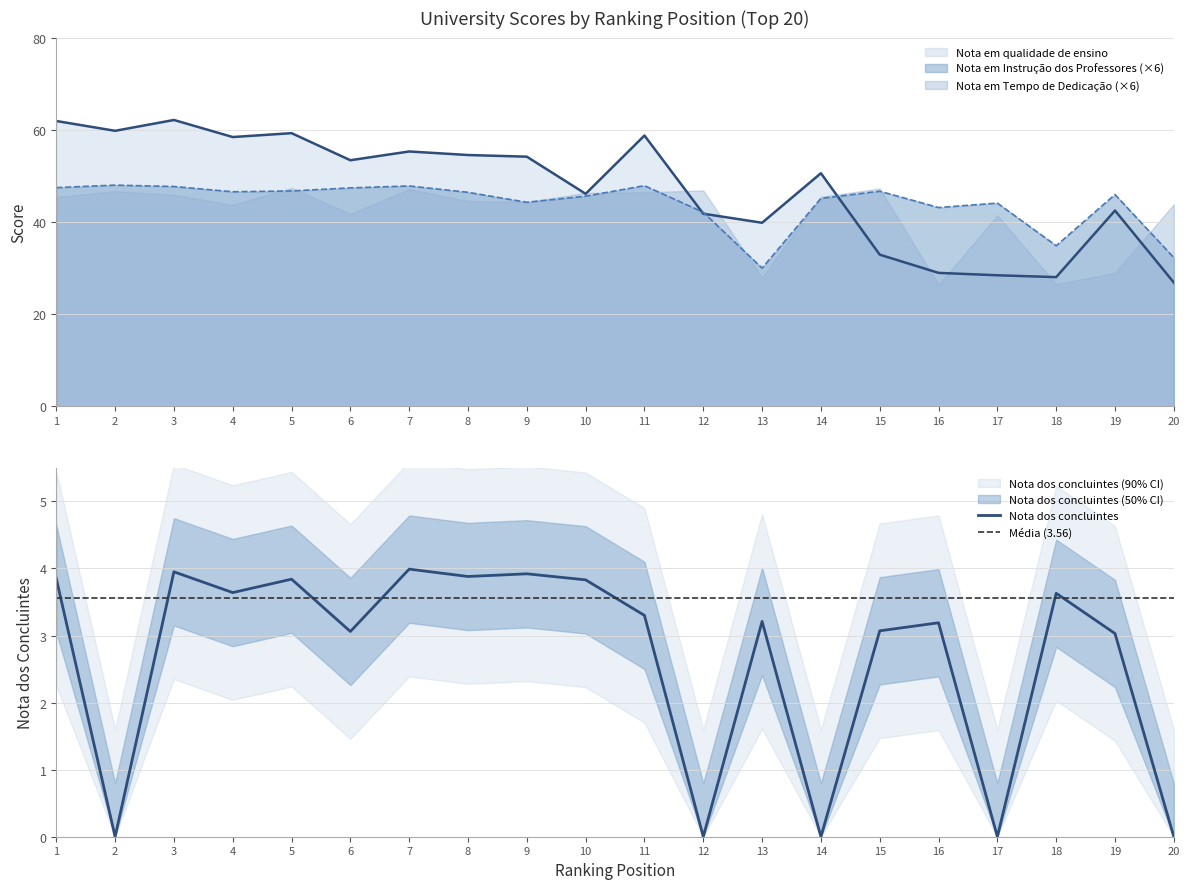

Reading right to left, what are all the values shown in this chart?

Nota em qualidade de ensino: 26.9	42.5	28.1	28.4	29.0	32.9	50.6	39.8	41.8	58.8	46.1	54.2	54.5	55.3	53.4	59.3	58.4	62.1	59.8	61.9
Nota em Instrucao dos Professores: 32.3	46.0	34.9	44.1	43.1	46.7	45.1	30.0	42.1	47.9	45.6	44.3	46.4	47.8	47.4	46.7	46.6	47.7	48.0	47.5
Nota dos concluintes: 0.0	3.0	3.6	0.0	3.2	3.1	0.0	3.2	0.0	3.3	3.8	3.9	3.9	4.0	3.1	3.8	3.6	4.0	0.0	3.9